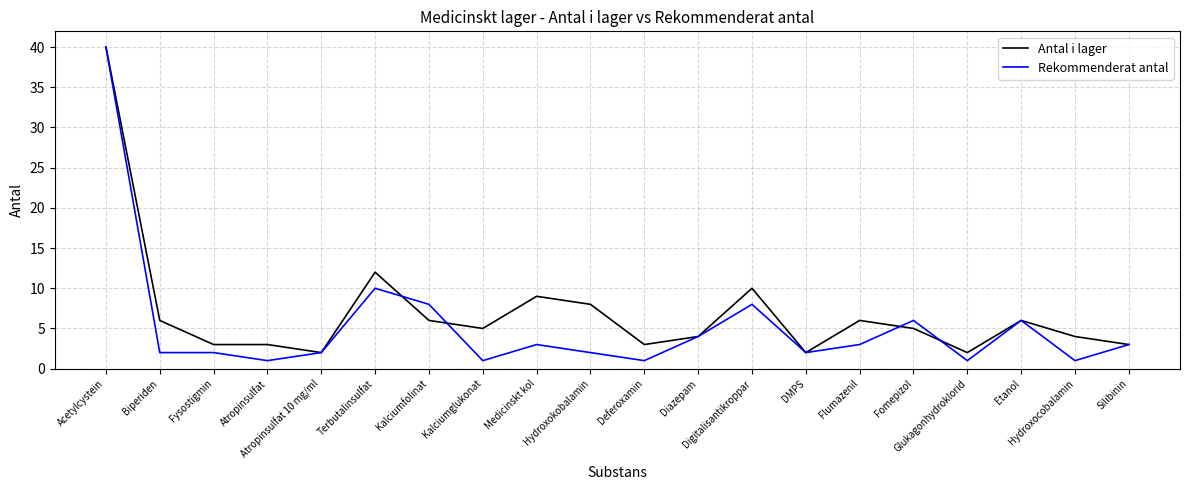

What is the difference between the maximum and minimum values in the Antal i lager series?

38